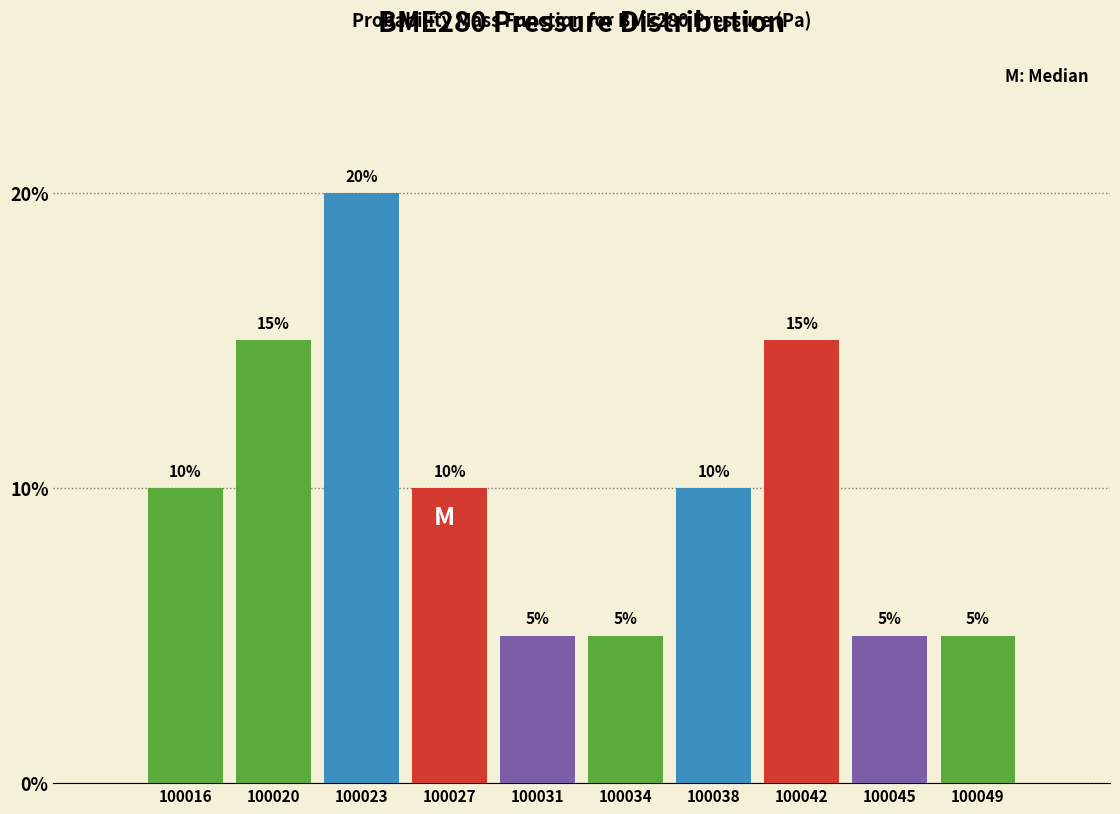

Reading right to left, what are all the values shown in this chart?

5	5	15	10	5	5	10	20	15	10